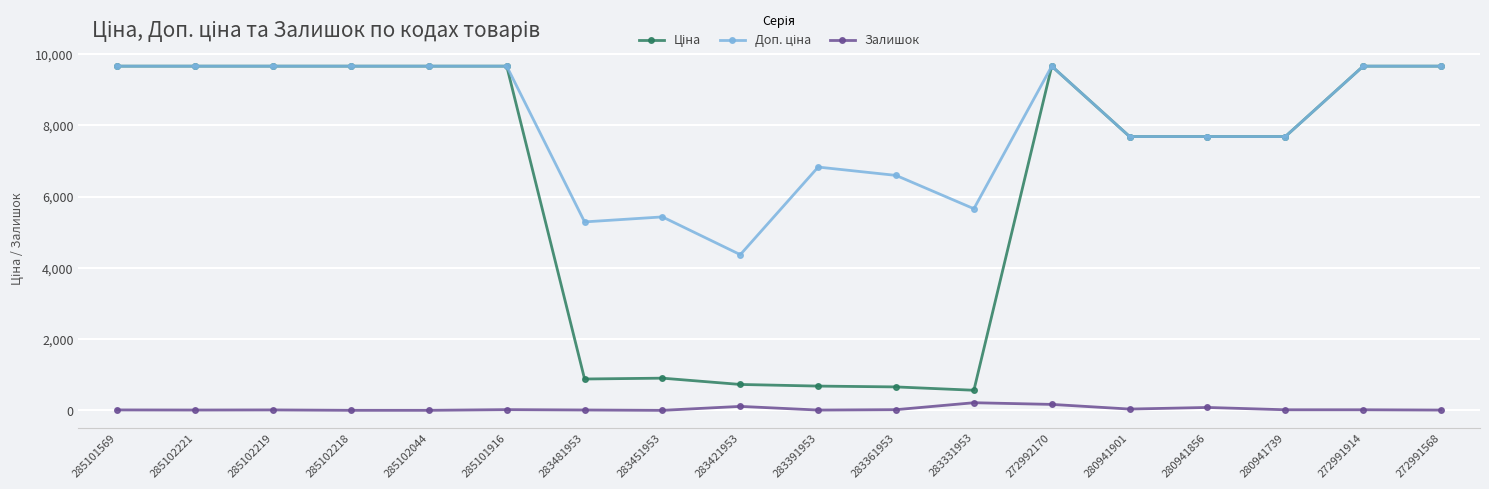

True or false: Залишок has more than 1 points higher than both neighbors.

True